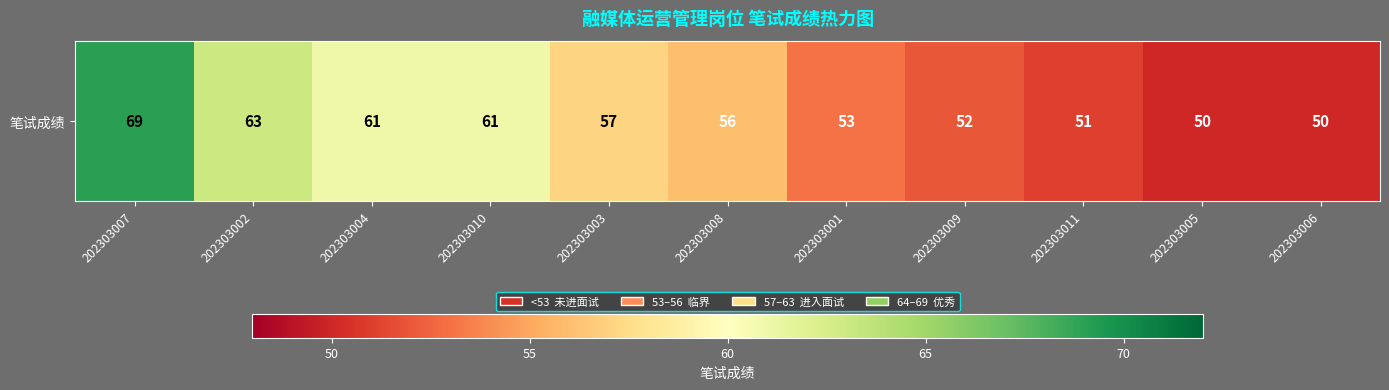

At which category does the chart reach its minimum across all series?

202303005